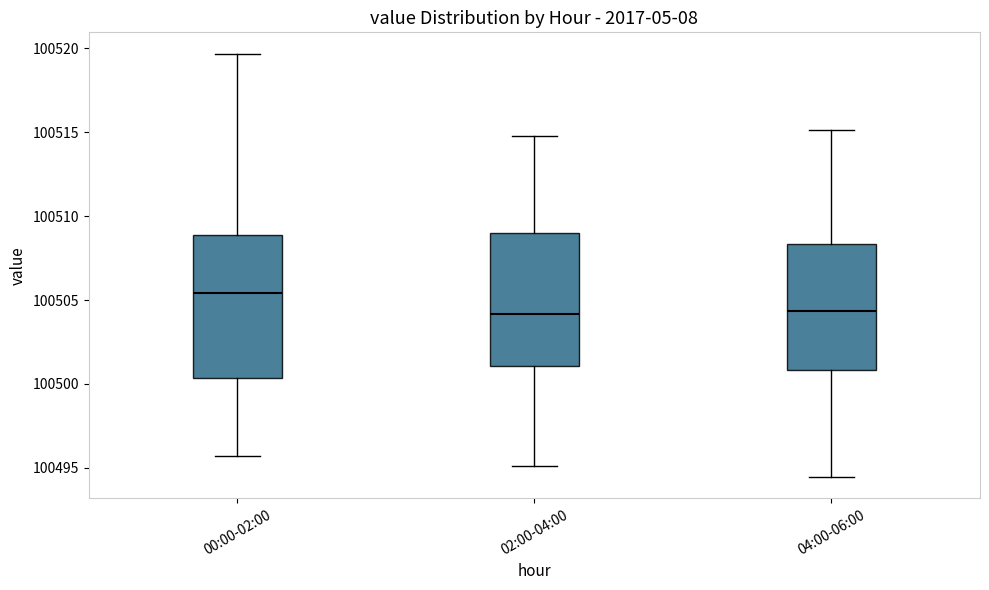

Reading left to right, transcribe this box plot: for each box, give where its median line is, the range the box spans, and where its two whiskers end, as read against the y-axis. The values are not printed on the chart, so give them approximately, as read against the axis.

00:00-02:00: median 100505.5, box 100500.5 to 100509.0, whiskers 100495.5 to 100519.5
02:00-04:00: median 100504.0, box 100501.0 to 100509.0, whiskers 100495.0 to 100515.0
04:00-06:00: median 100504.5, box 100501.0 to 100508.5, whiskers 100494.5 to 100515.0